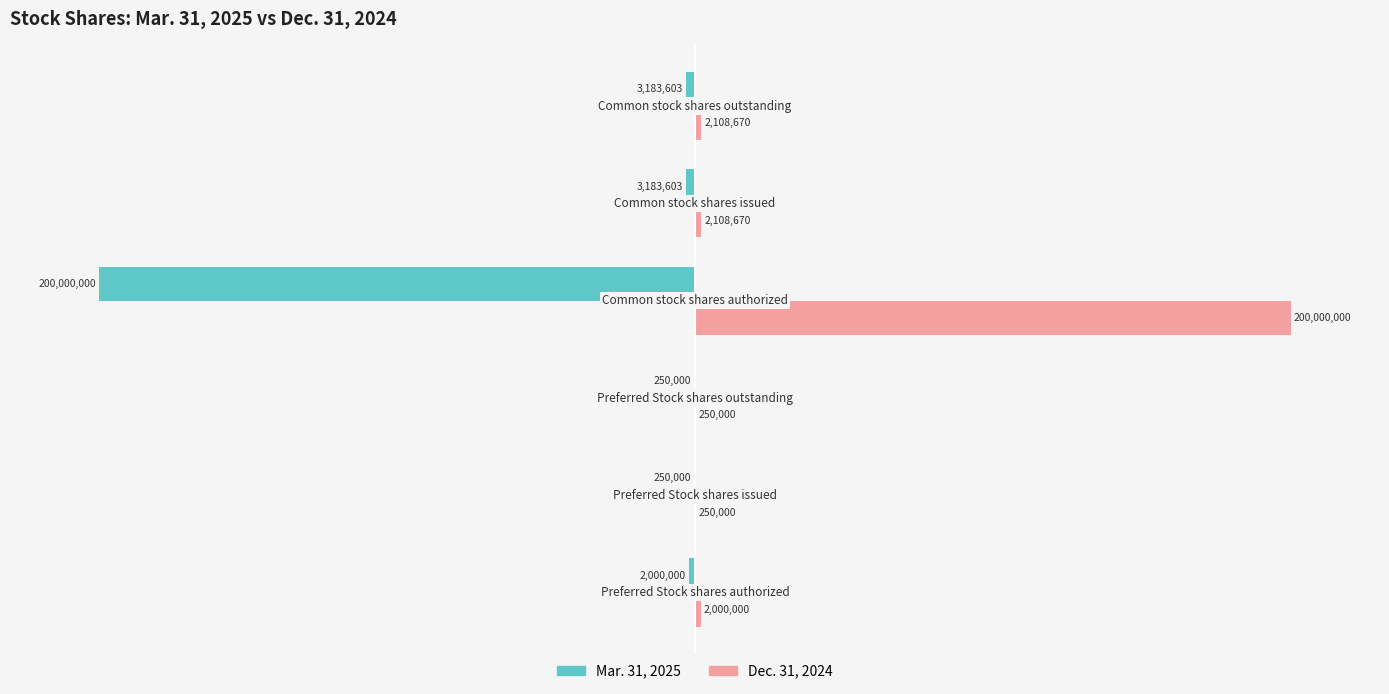

What are all the series names shown in the legend?

Mar. 31, 2025, Dec. 31, 2024